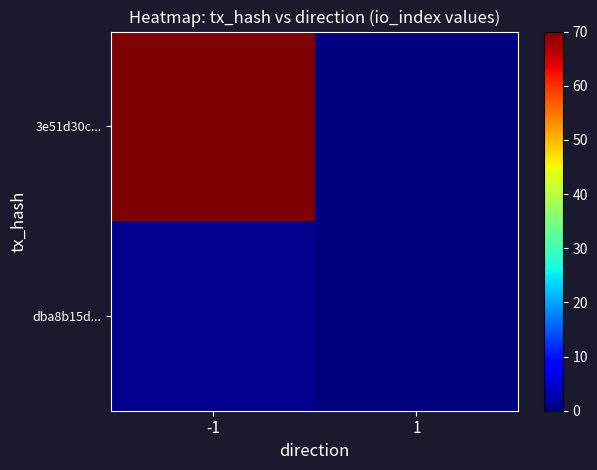

What is the difference between the highest and lowest values at -1?

69